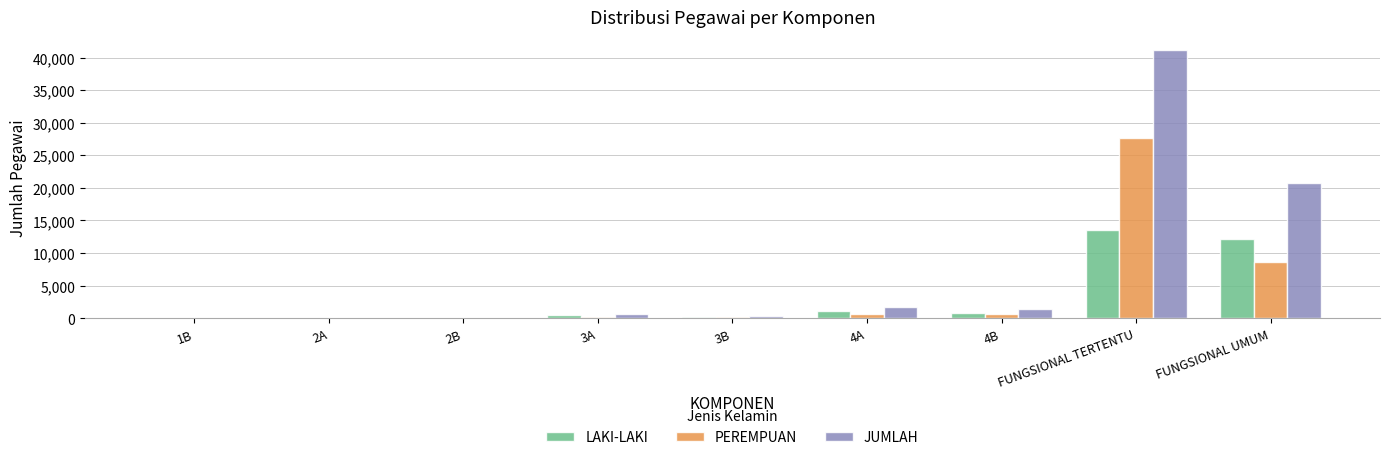

Does the chart contain stacked bars?

No